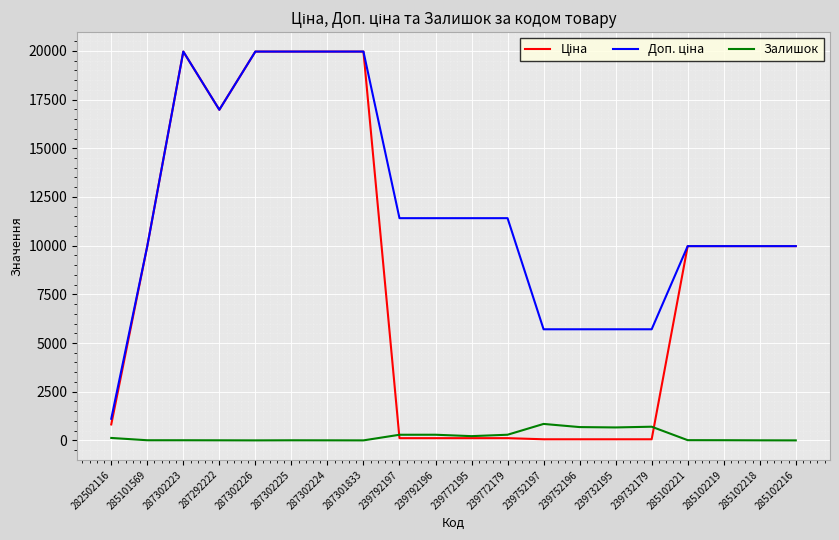

What is the total value across all series at 287302225?

39933.3